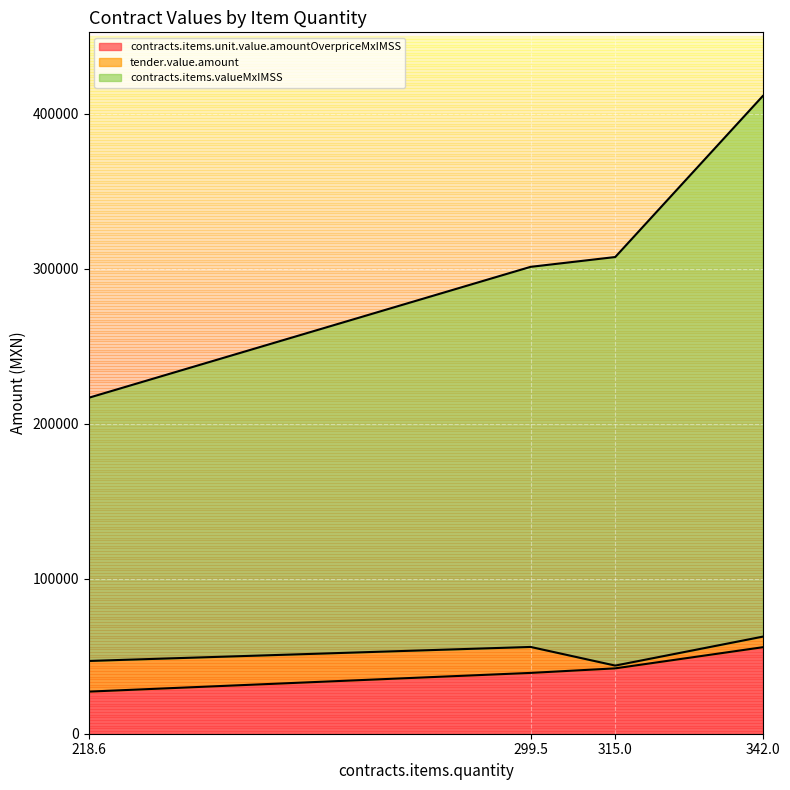

What is the total value across all series at 218.6?

216807.5